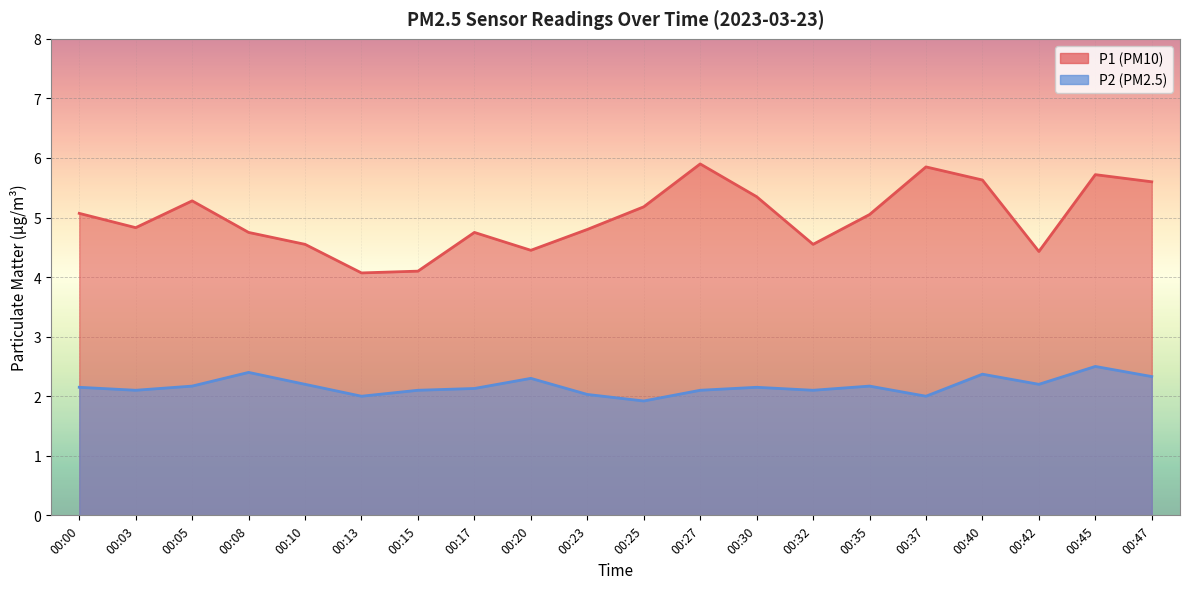

At how many categories does at least one series exceed 4?

20